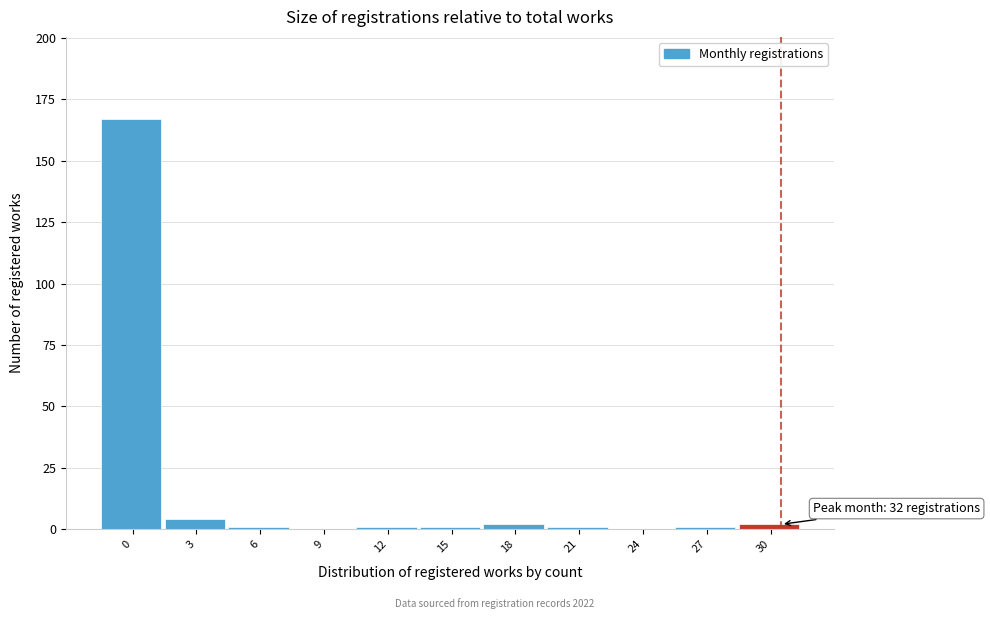

Reading right to left, extract all data points from this chart.

30=2	27=1	24=0	21=1	18=2	15=1	12=1	9=0	6=1	3=4	0=167